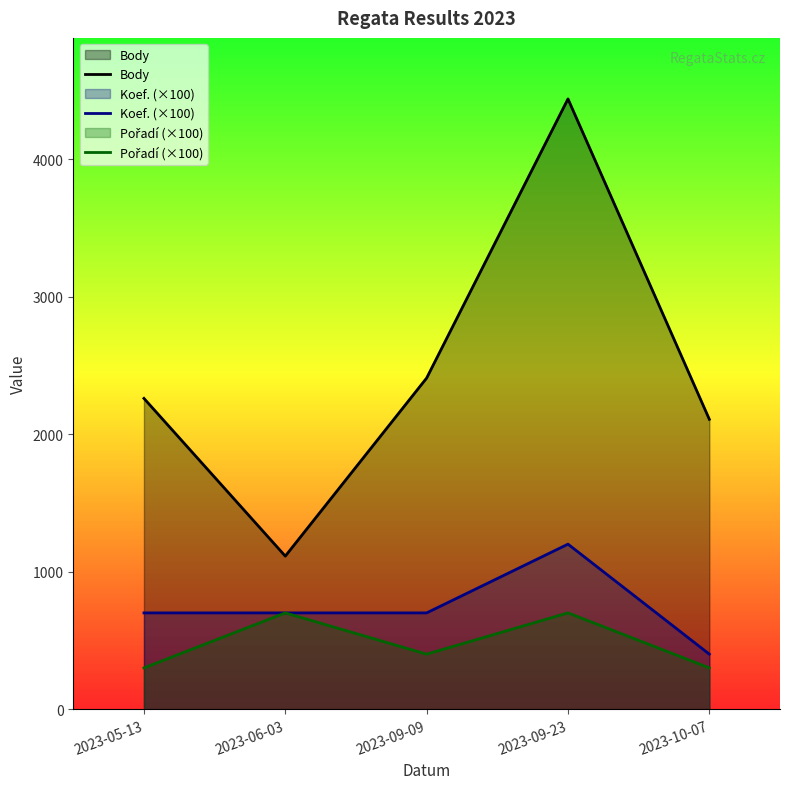

How many lines are shown in the chart?

3